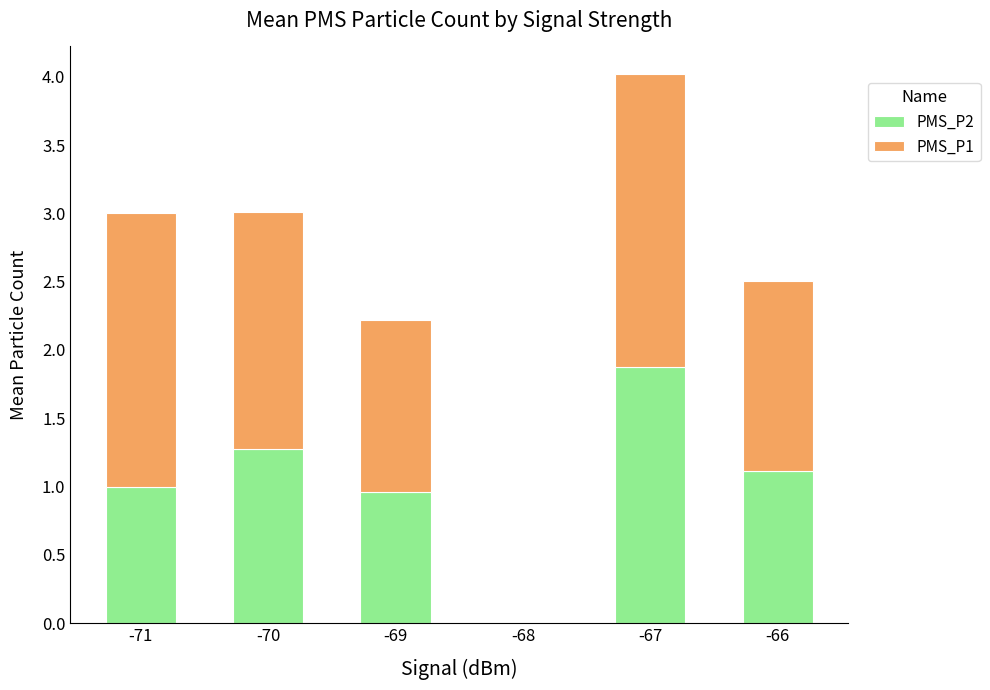

Reading left to right, transcribe the values for PMS_P2.

-71=1.0	-70=1.3	-69=1.0	-68=0.0	-67=1.9	-66=1.1